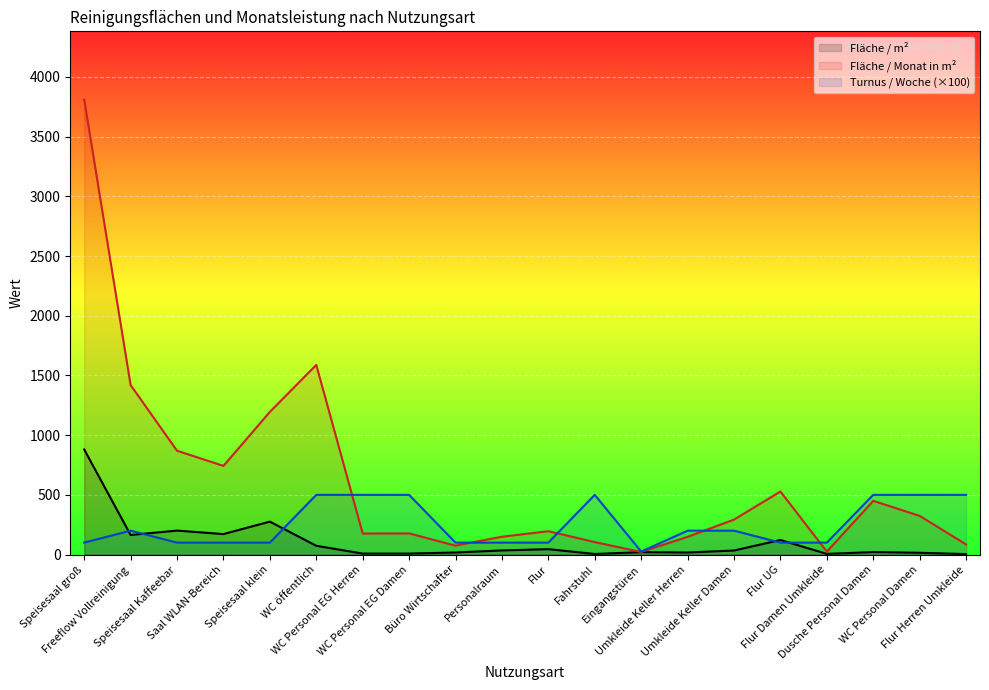

True or false: Fläche / m² has a value of 3.9 at Flur Herren Umkleide.

True